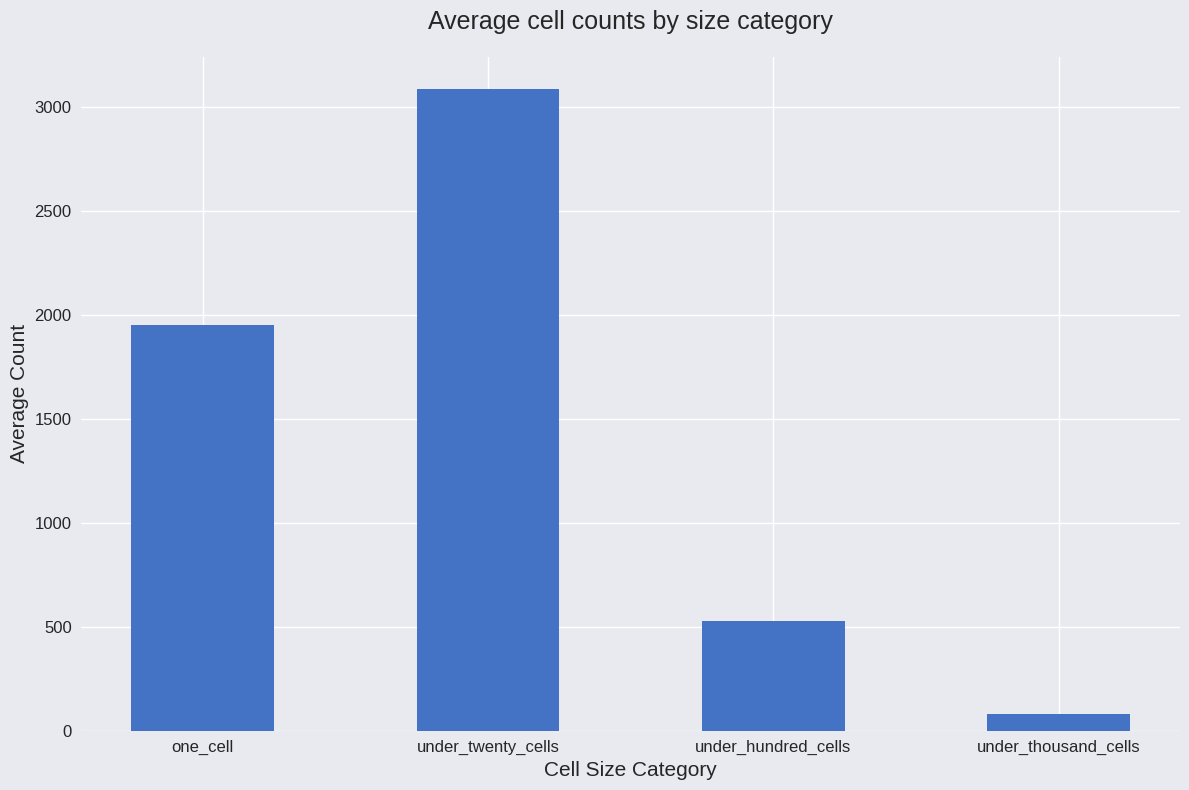

Rank the categories by value from lowest to highest.

under_thousand_cells, under_hundred_cells, one_cell, under_twenty_cells